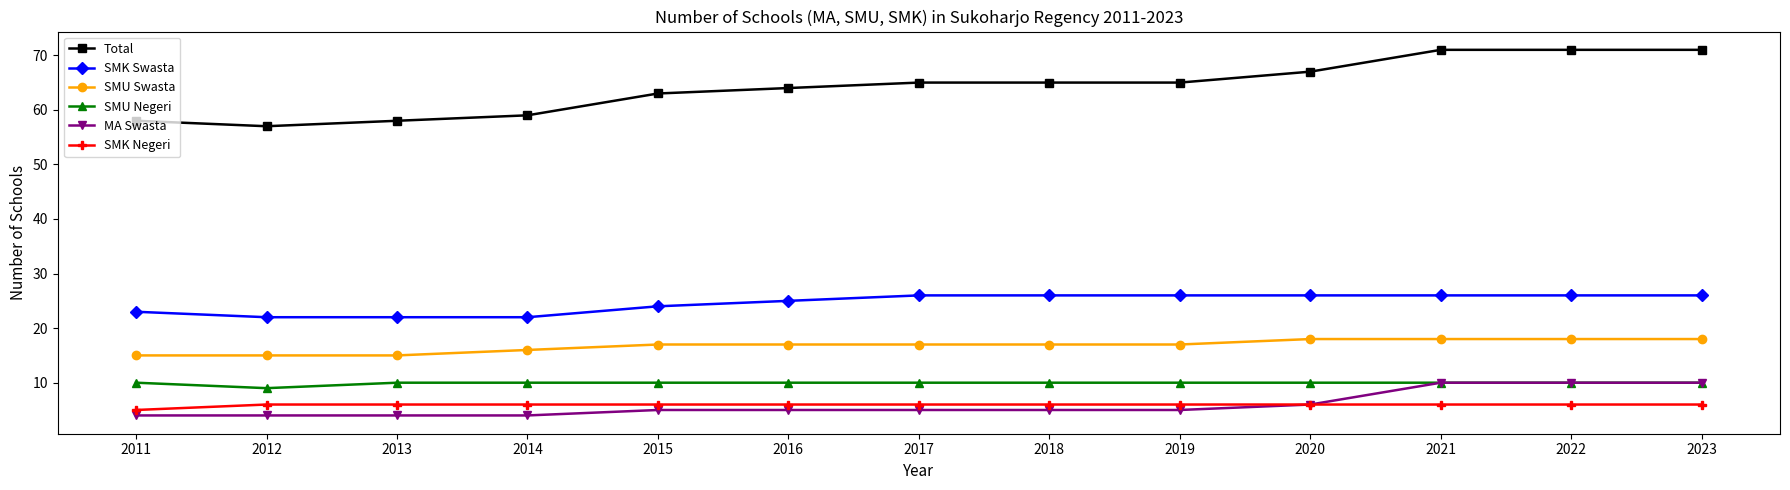

What is the minimum value shown in the chart?

4